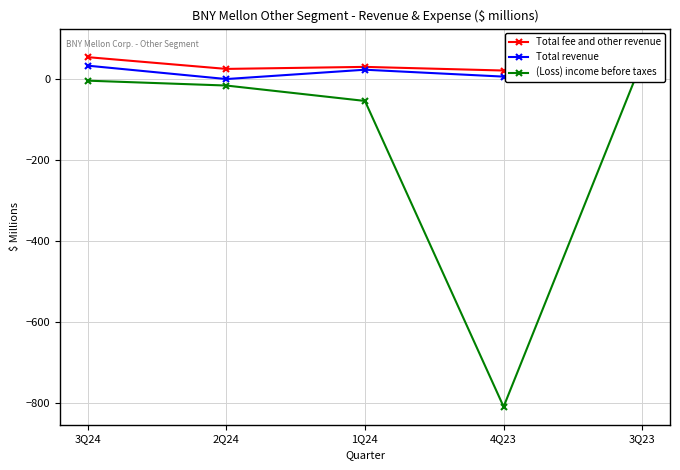

How many lines are shown in the chart?

3